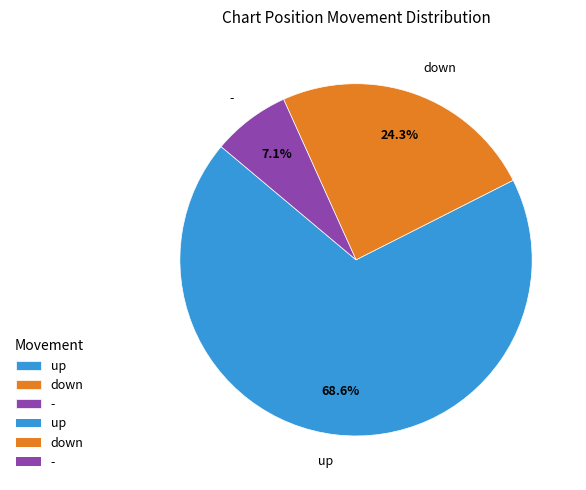

Count the number of slices in the pie.

3